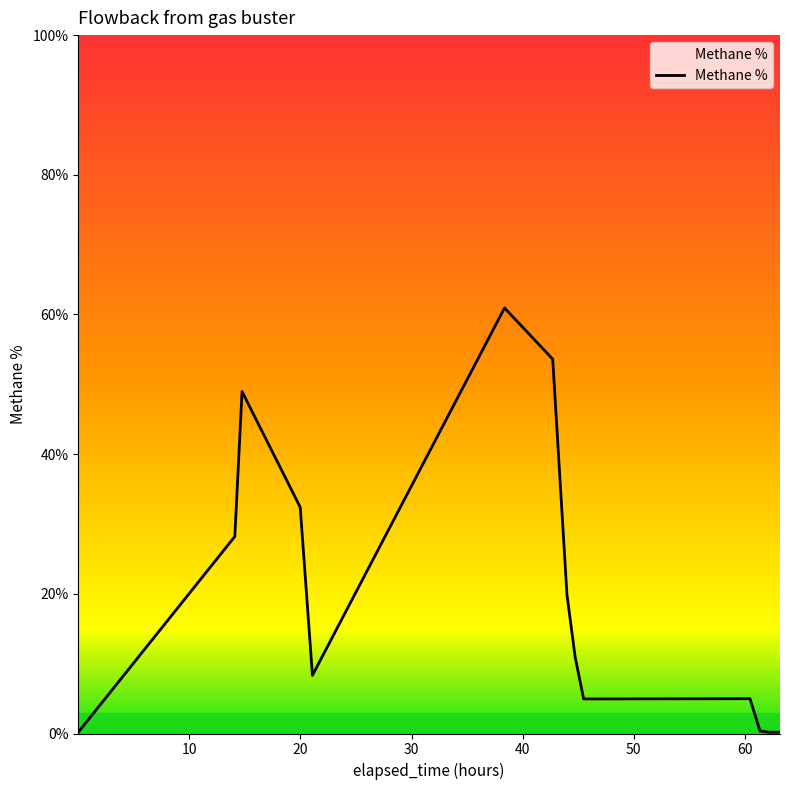

What is the maximum value shown in the chart?

60.9